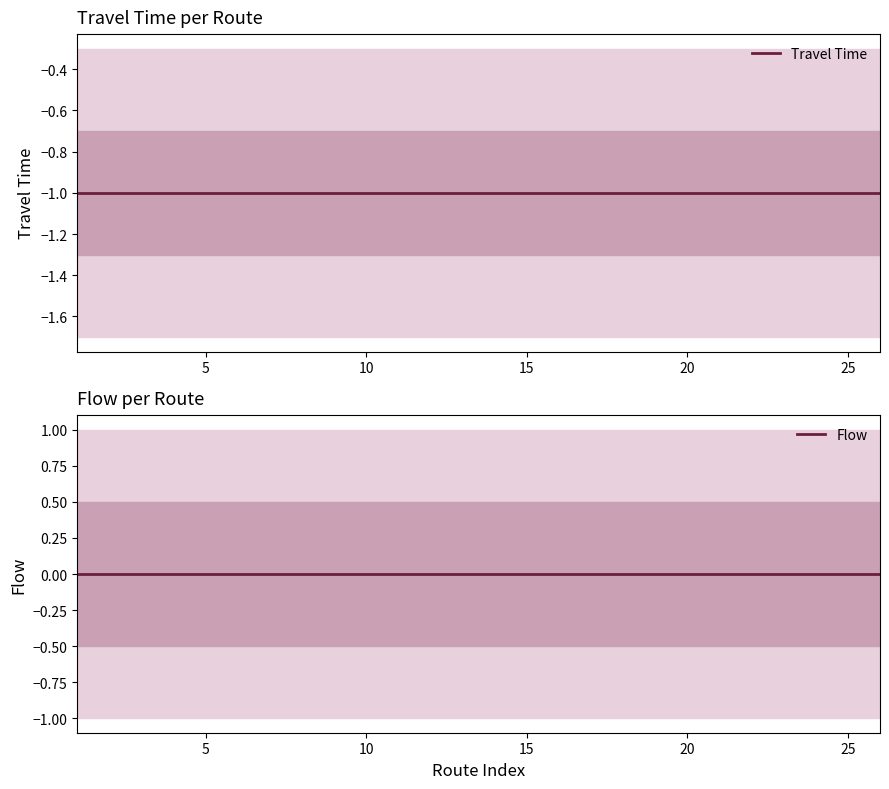

True or false: Travel Time has more than 2 interior local peaks.

False